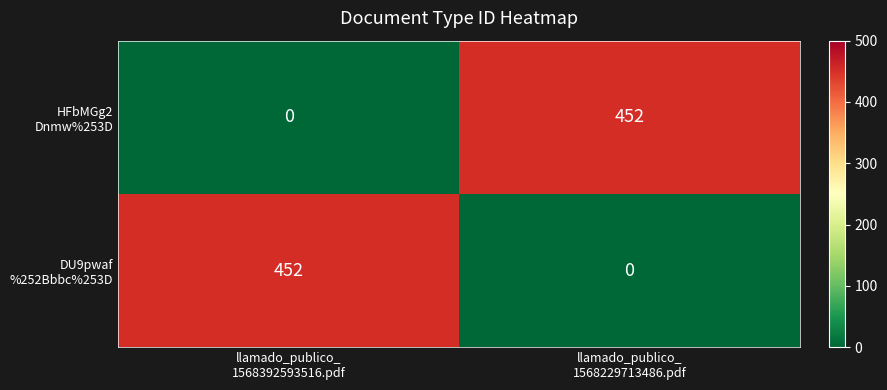

What is the spread (max minus min) of values at llamado_publico_
1568229713486.pdf?

452